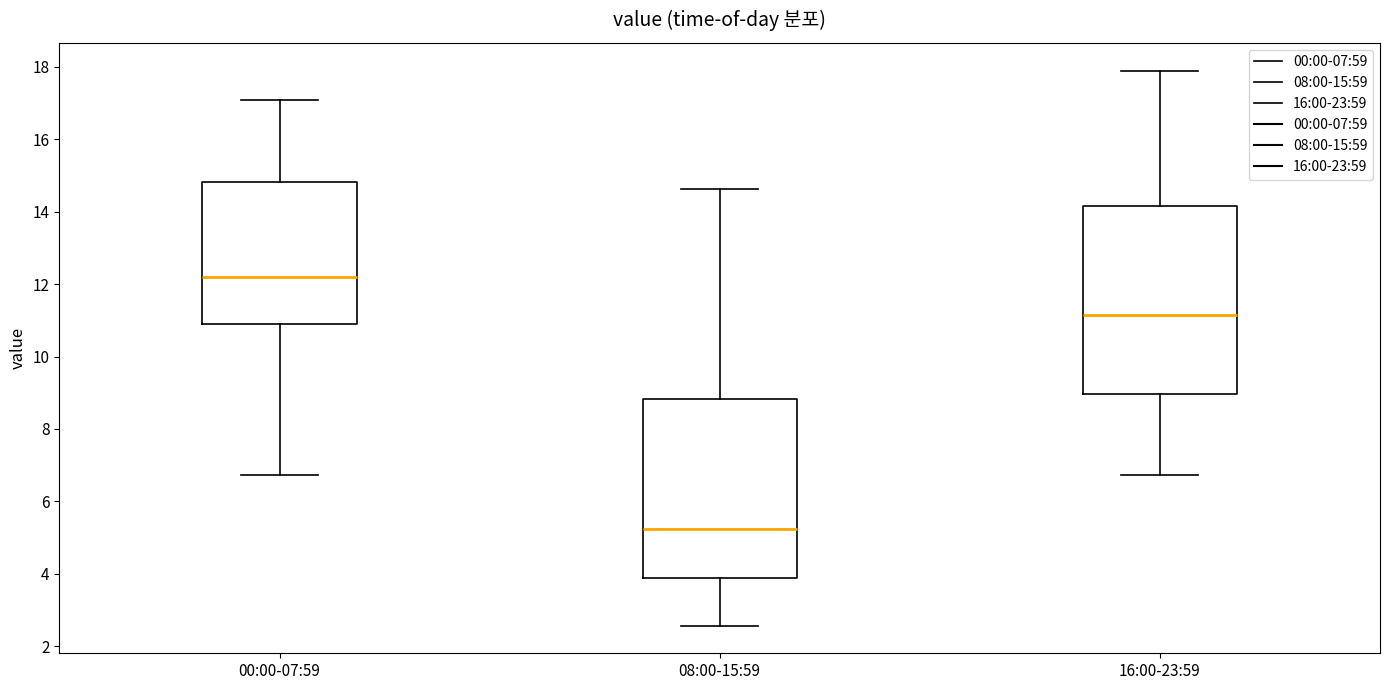

Reading left to right, transcribe this box plot: for each box, give where its median line is, the range the box spans, and where its two whiskers end, as read against the y-axis. The values are not printed on the chart, so give them approximately, as read against the axis.

00:00-07:59: median 12.2, box 10.8 to 14.8, whiskers 6.8 to 17.2
08:00-15:59: median 5.2, box 3.8 to 8.8, whiskers 2.6 to 14.6
16:00-23:59: median 11.2, box 9.0 to 14.2, whiskers 6.8 to 18.0